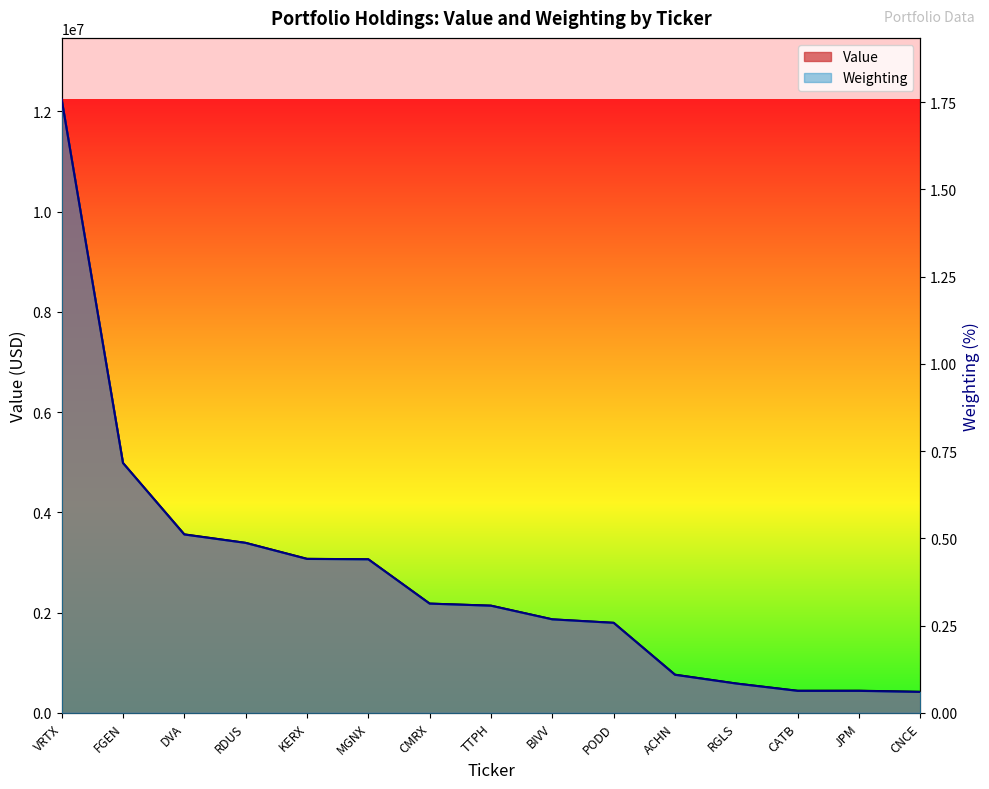

True or false: Weighting and Value cross at least once.

False